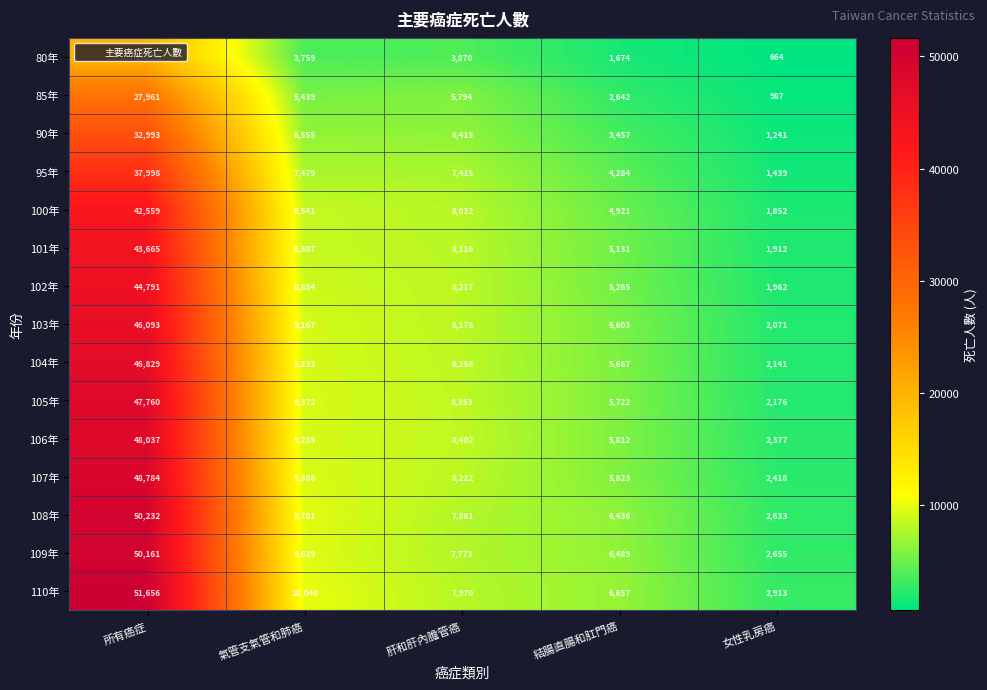

Which category has the highest value in the 107年 series?

所有癌症